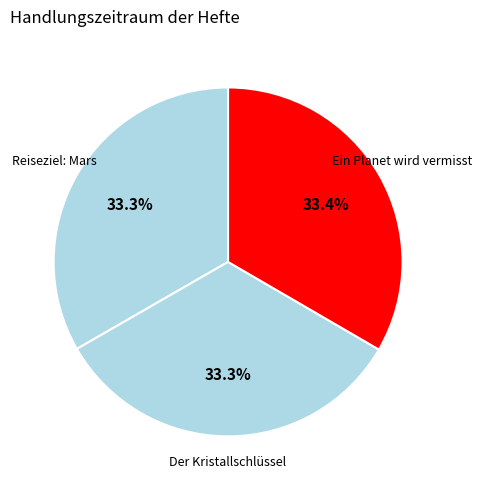

Approximately how many times larger is the value at Der Kristallschlüssel compared to Ein Planet wird vermisst?

1.0